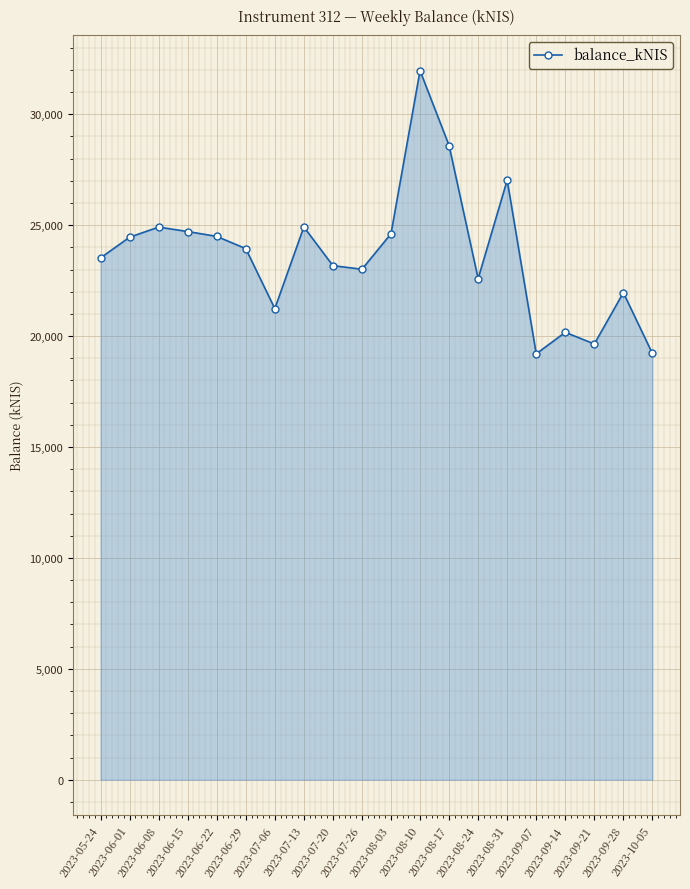

Count the number of categories in the chart.

20